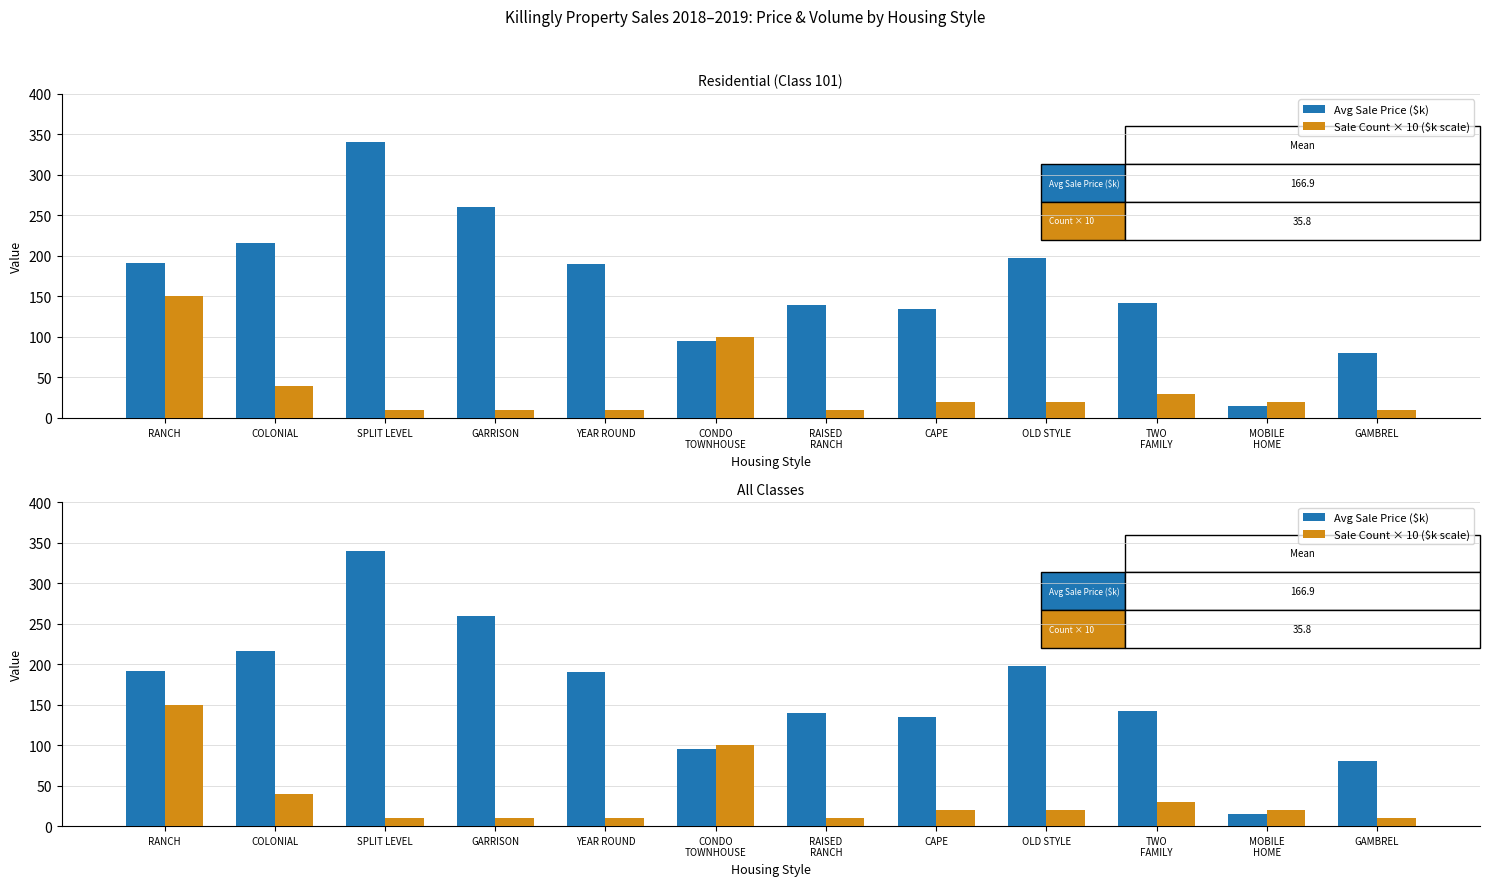

The Avg Sale Price ($k) series shows 140.0 at RAISED
RANCH. True or false?

True